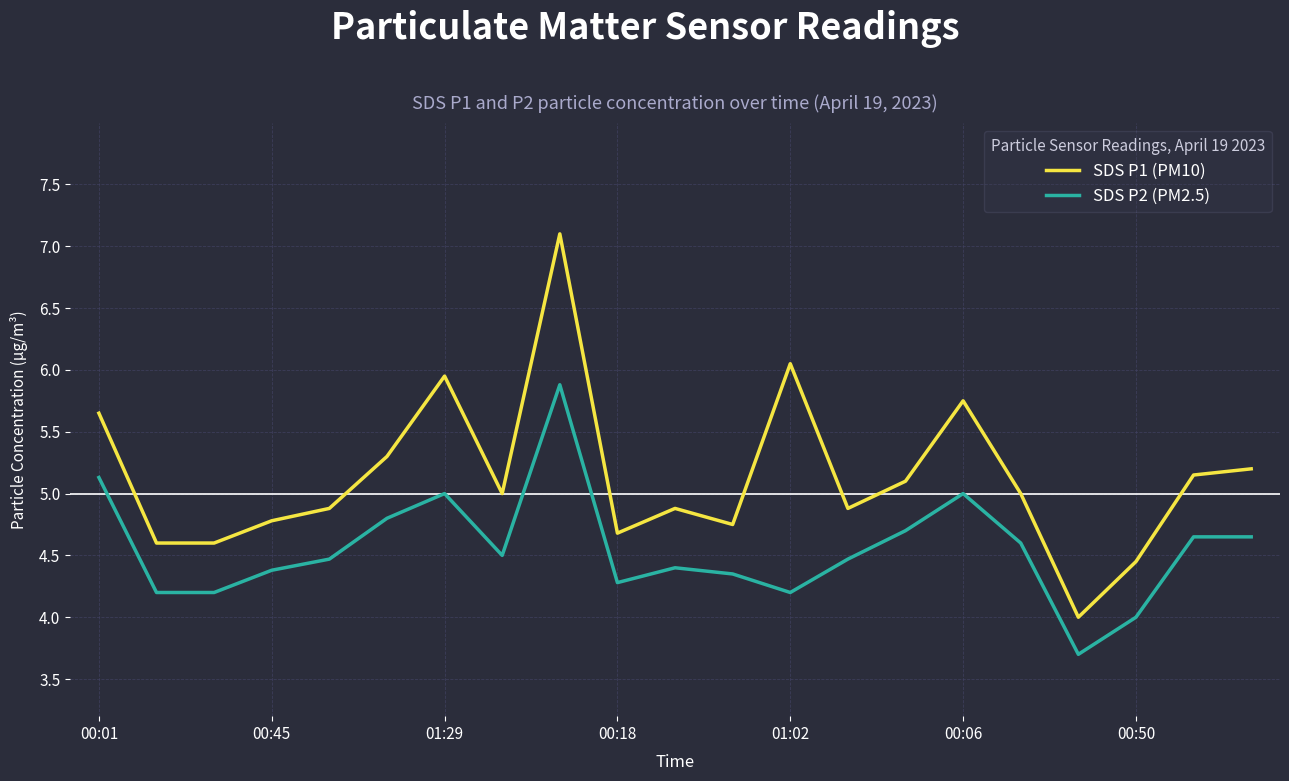

Is this an area chart (filled region under the line)?

No